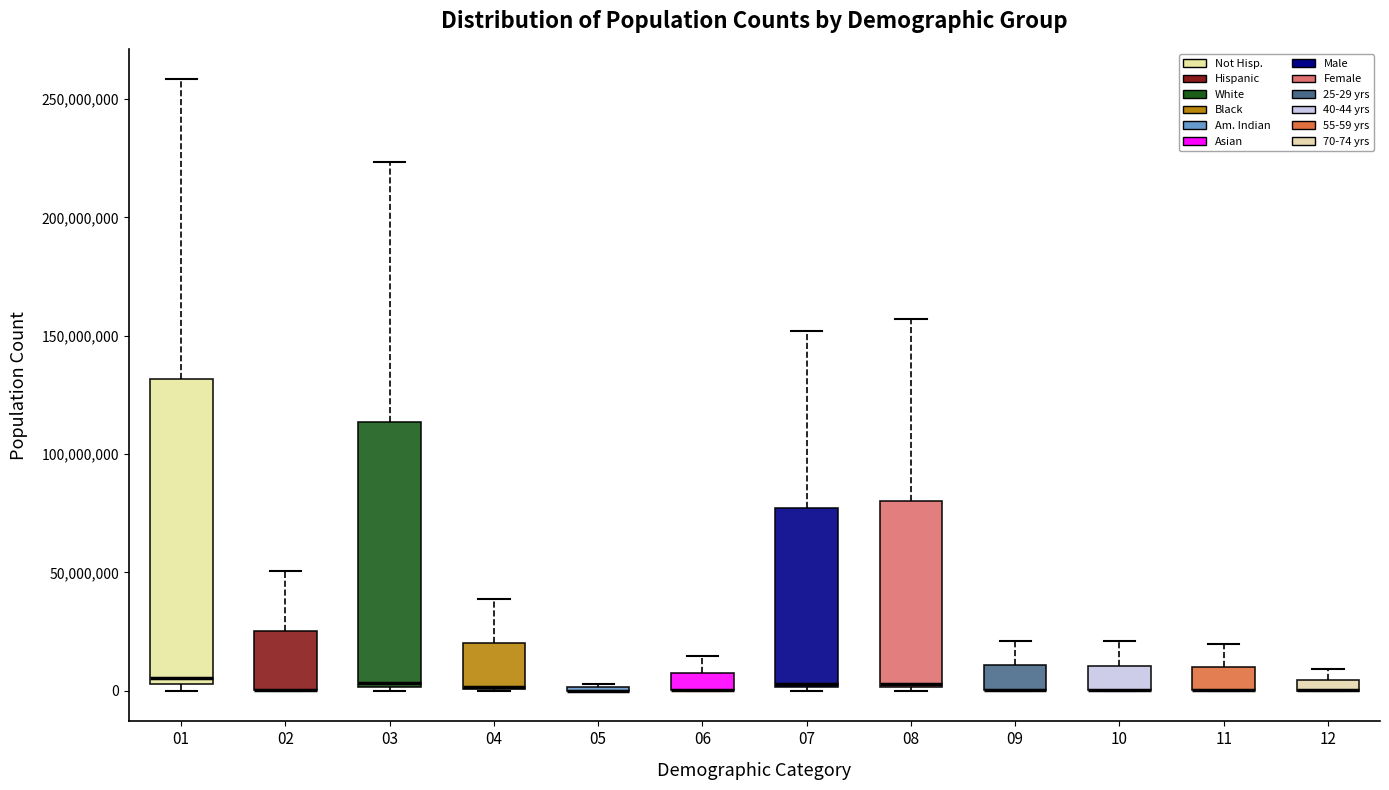

Comparing the boxes themselves (not the whiskers), which one is the tallest?

01